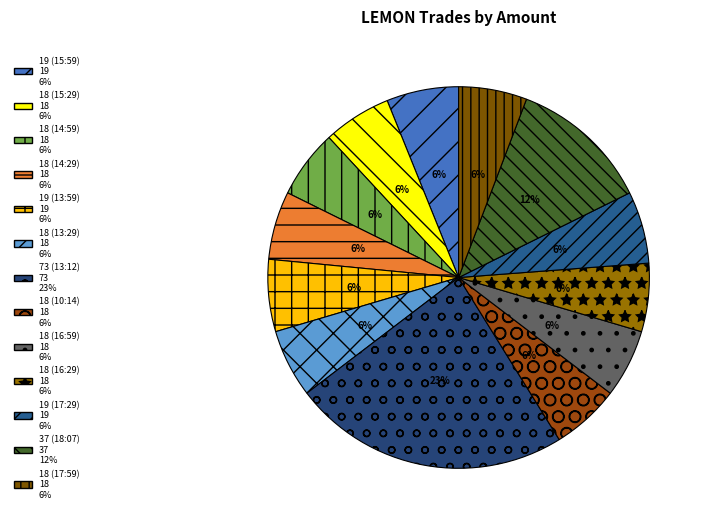

What percentage is the 18 (14:59) slice, to the nearest percent?

6%